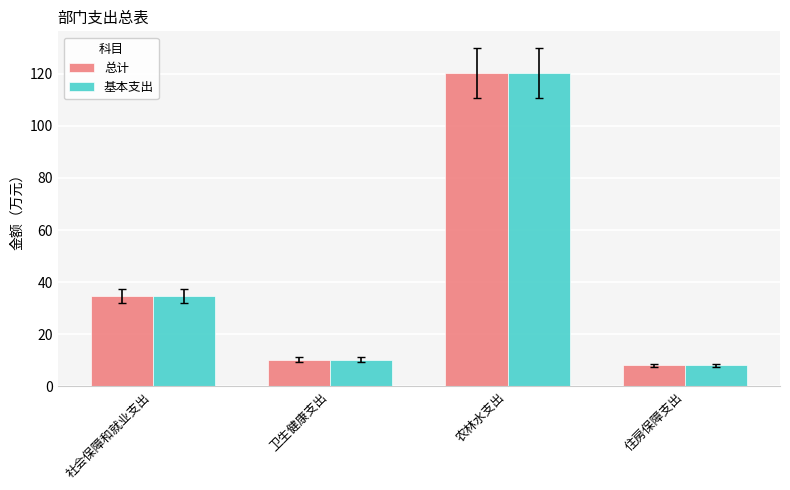

What is the difference between the 总计 values at 农林水支出 and 卫生健康支出?

109.9